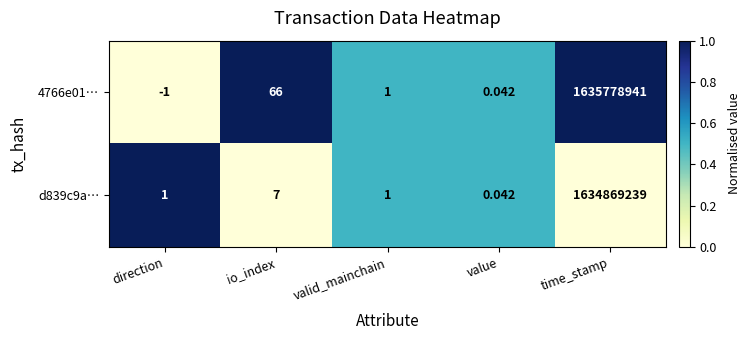

At which category does the chart reach its minimum across all series?

direction